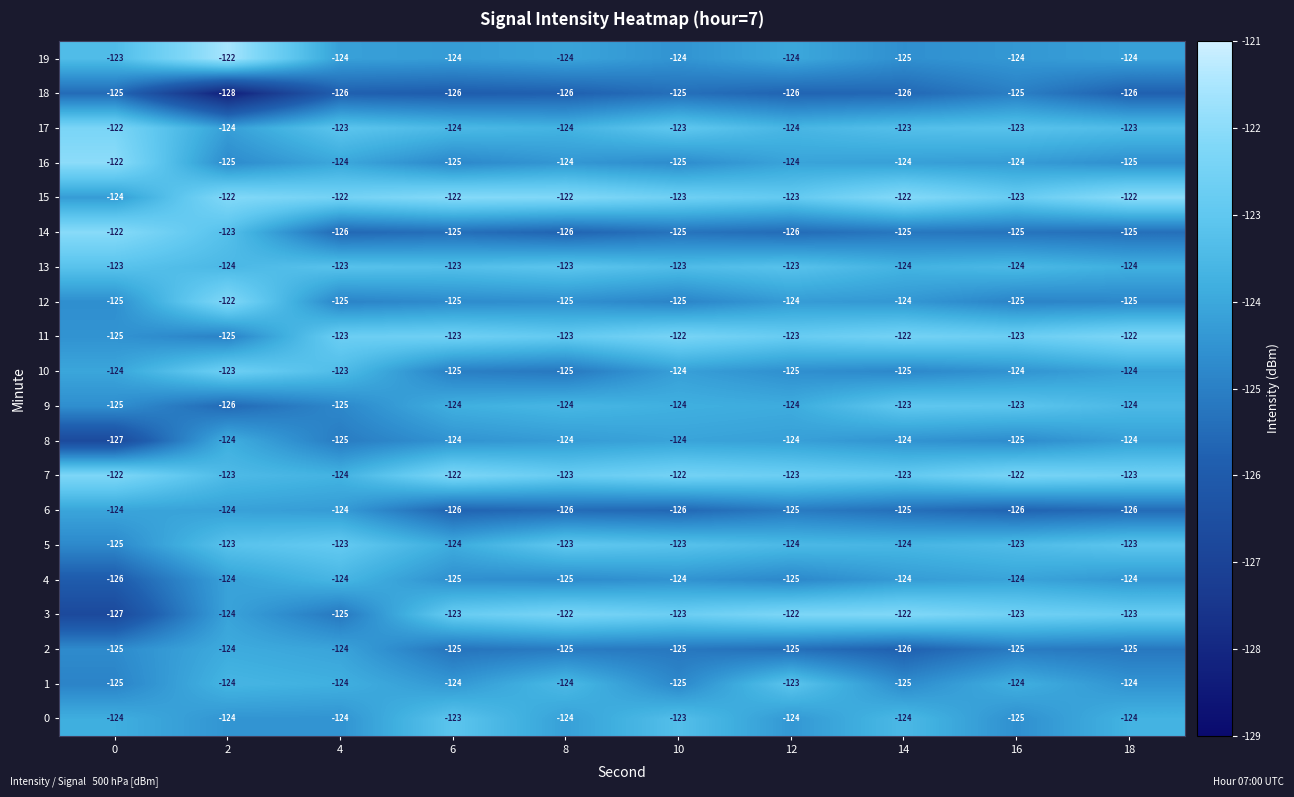

Which series has the largest range (max minus min)?

3